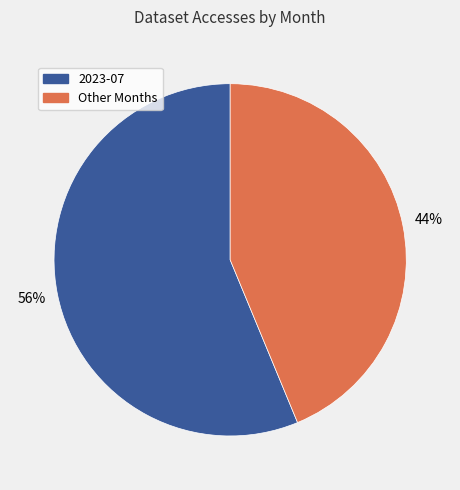

How many slices are in this pie chart?

2